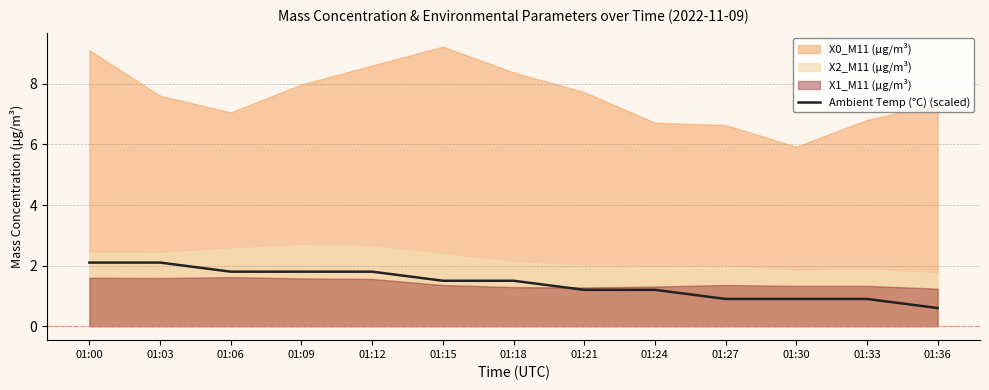

True or false: Ambient Temp (°C) (scaled) has a value of 1.8 at 01:06.

True